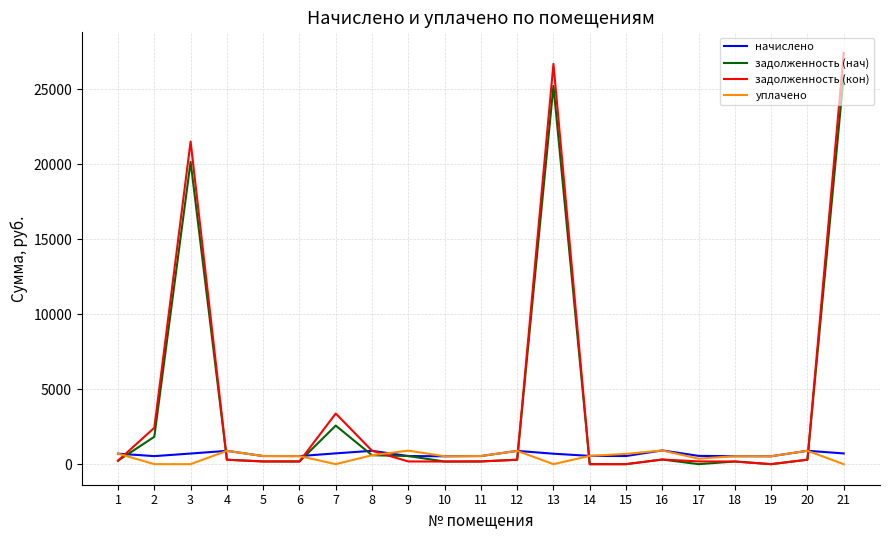

Where do уплачено and задолженность (кон) first cross each other?

1 and 2